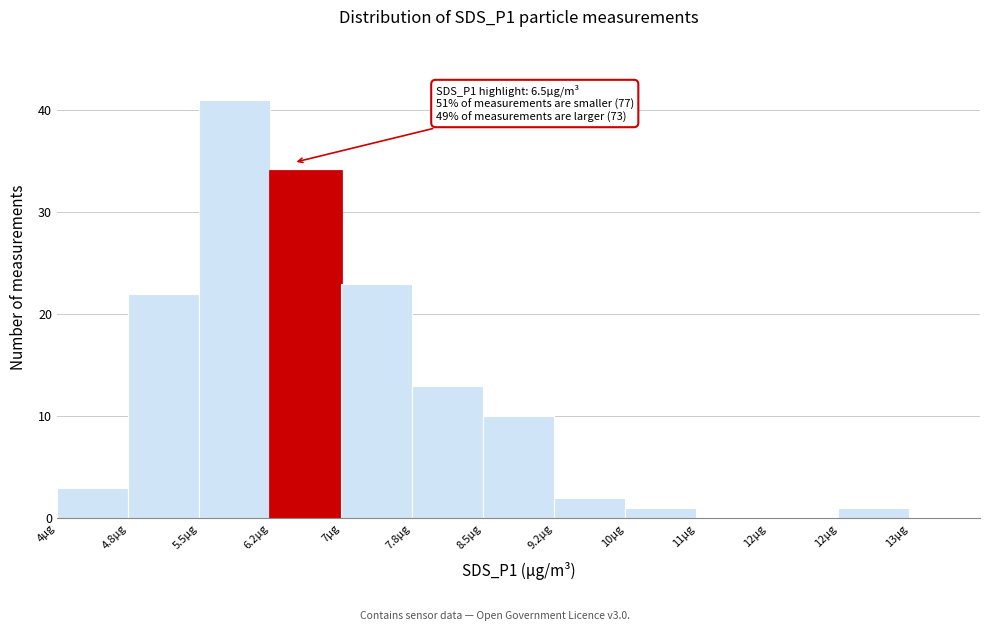

How many series are shown in this chart?

1